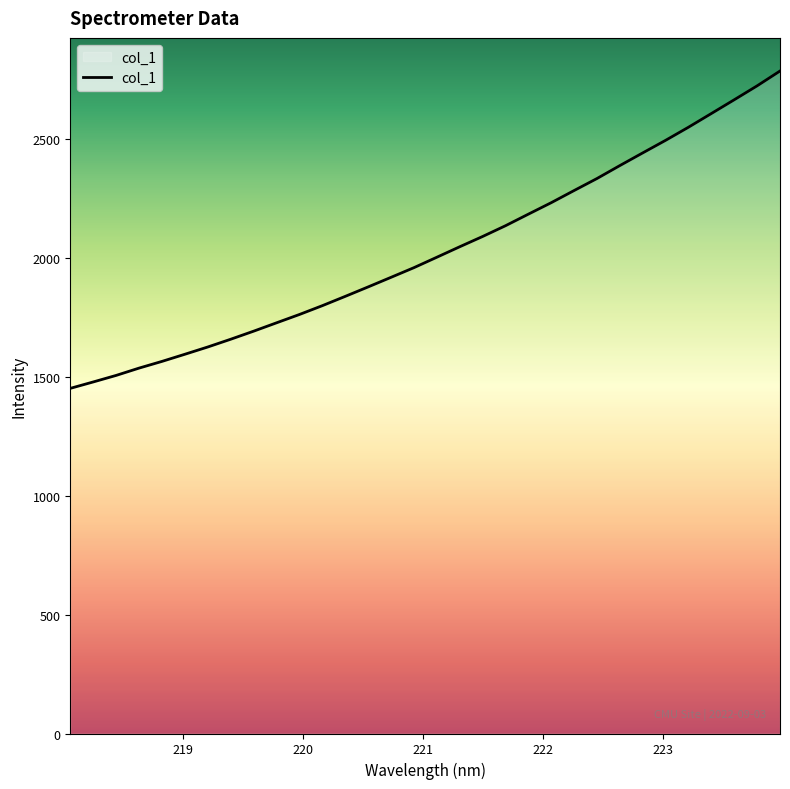

What is the greatest value displayed?

2788.0